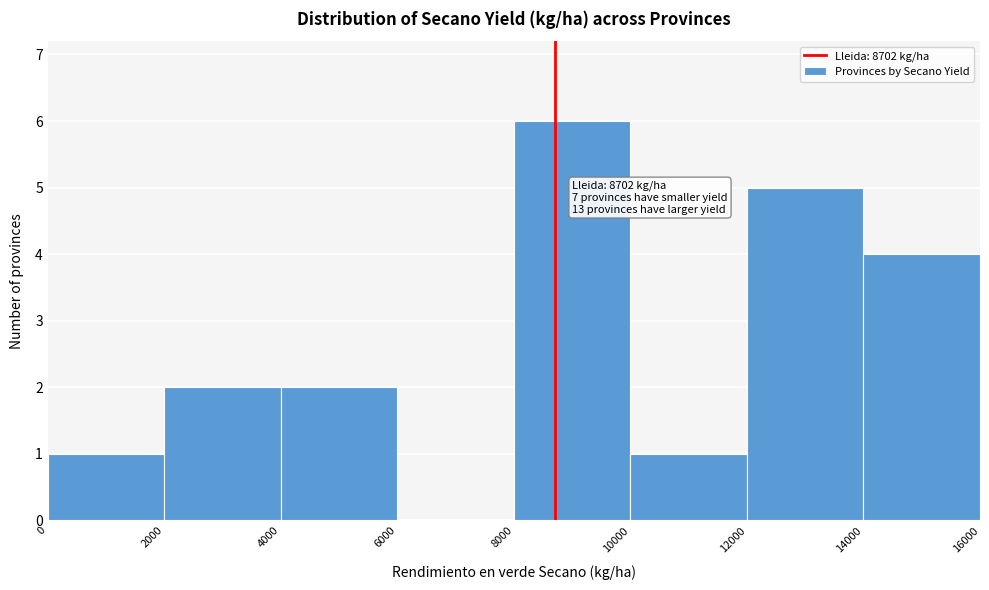

Which range on the x-axis has the tallest bar?

8000 to 10000